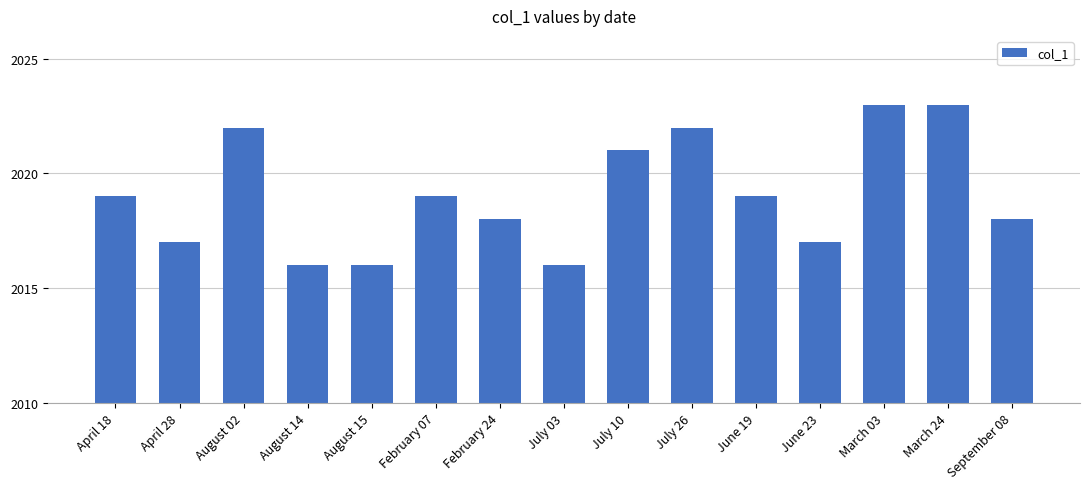

The chart shows a value of 2018 at February 24. True or false?

True